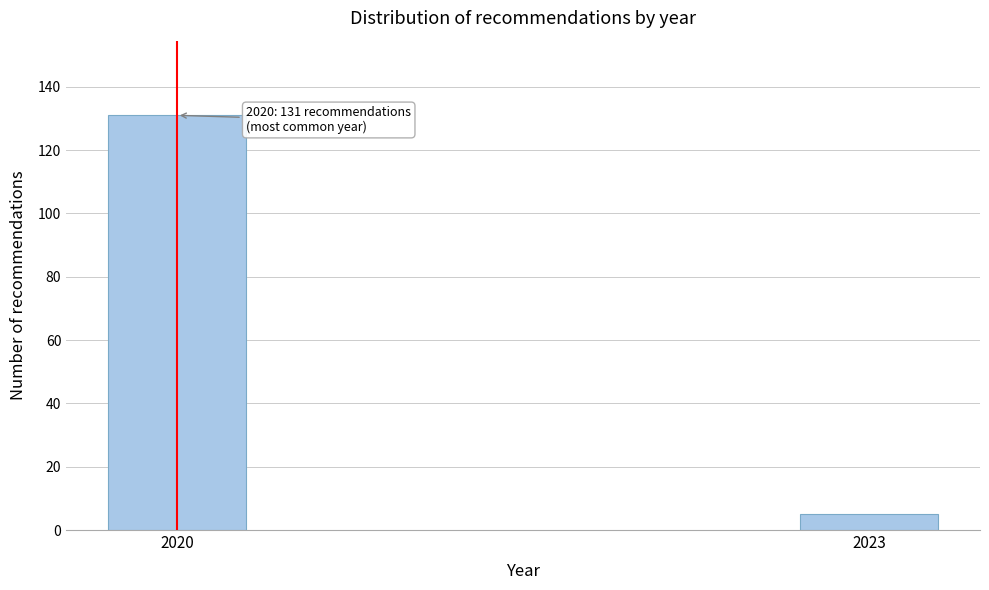

Reading left to right, what are all the values shown in this chart?

2020=131	2023=5